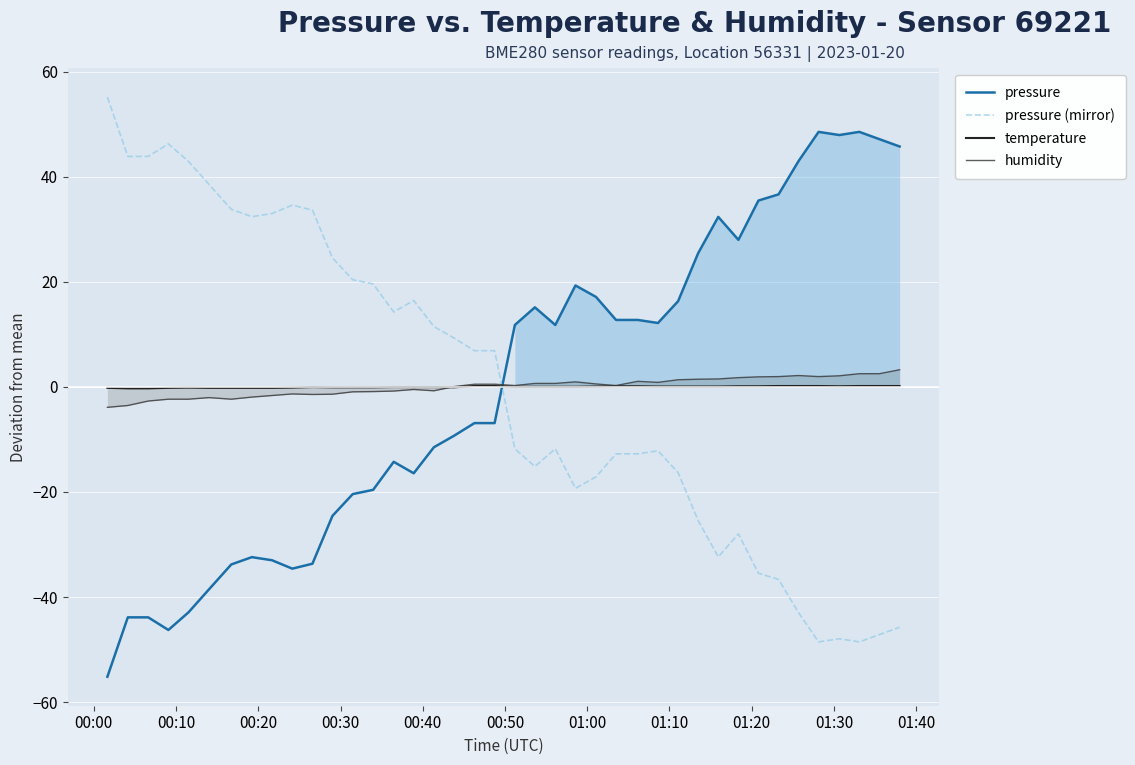

Which series has the largest total across all categories?

pressure